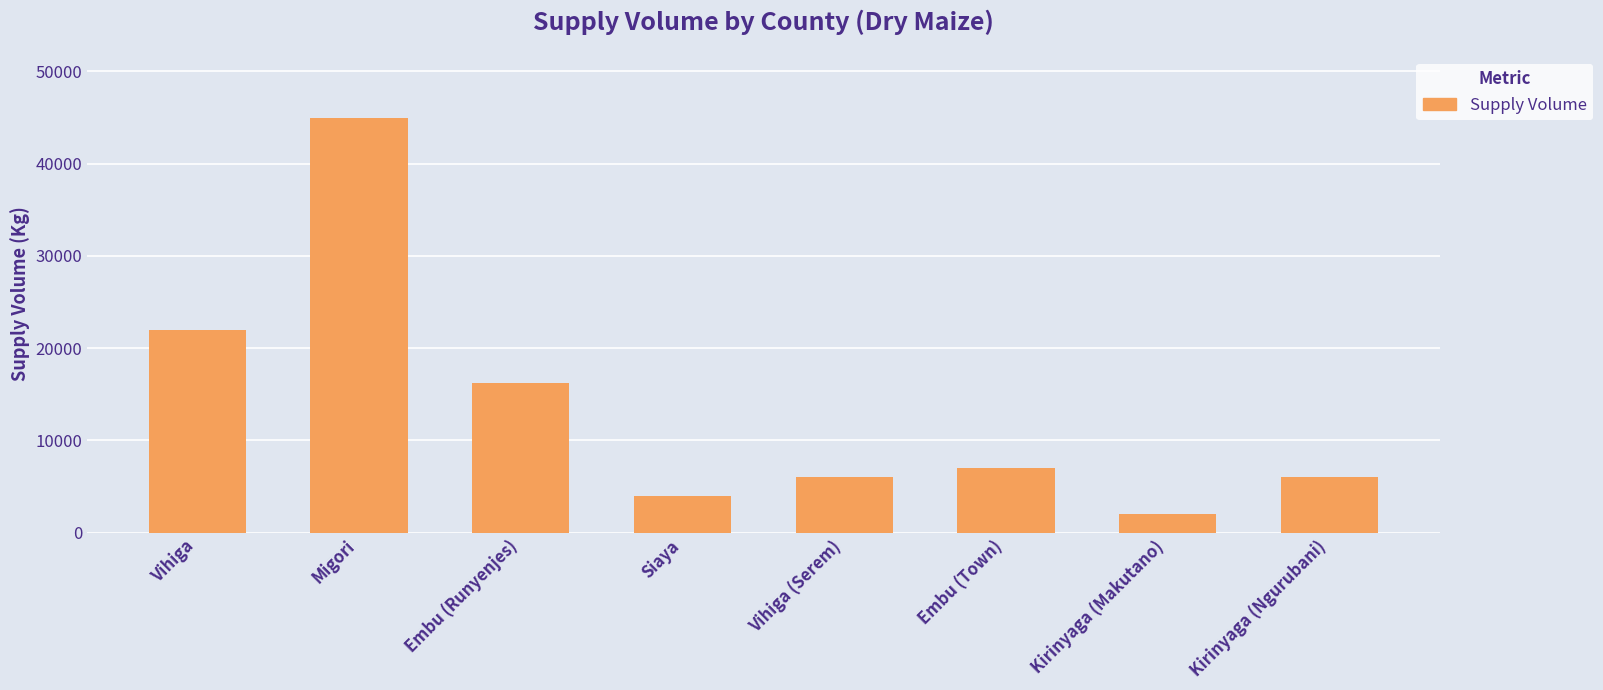

Which label corresponds to the largest value in the chart?

Migori